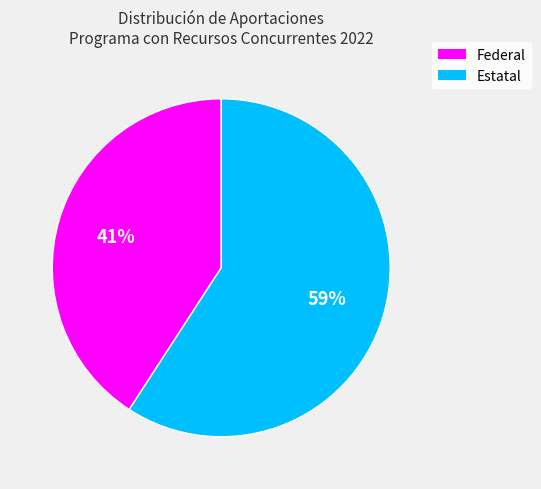

Combined, do Estatal and Federal account for over 50%?

Yes